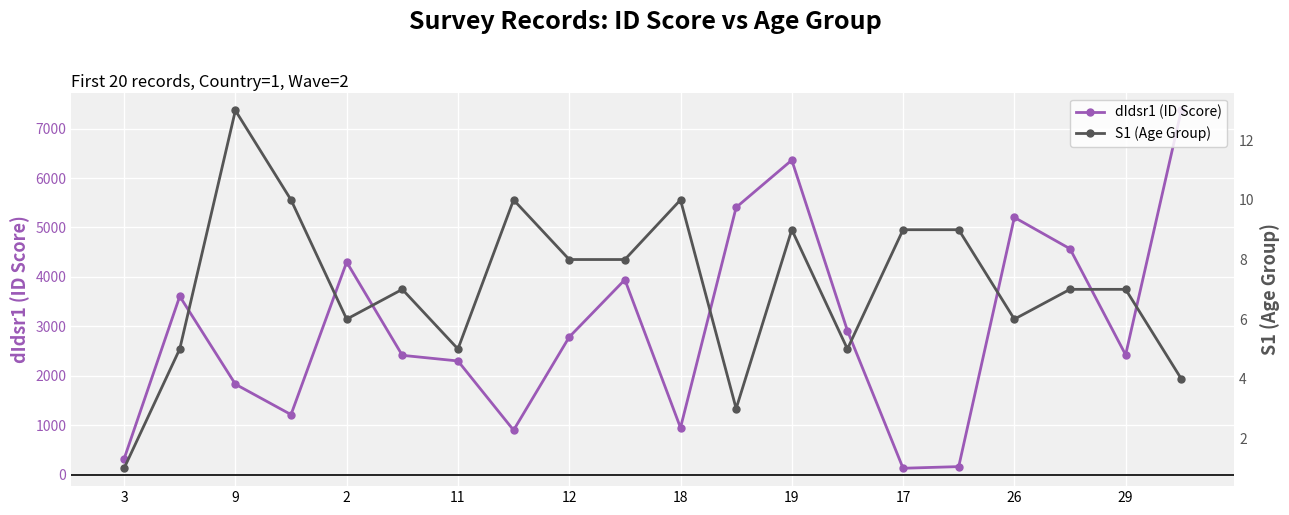

What is the highest value of the dIdsr1 (ID Score) series?

7367